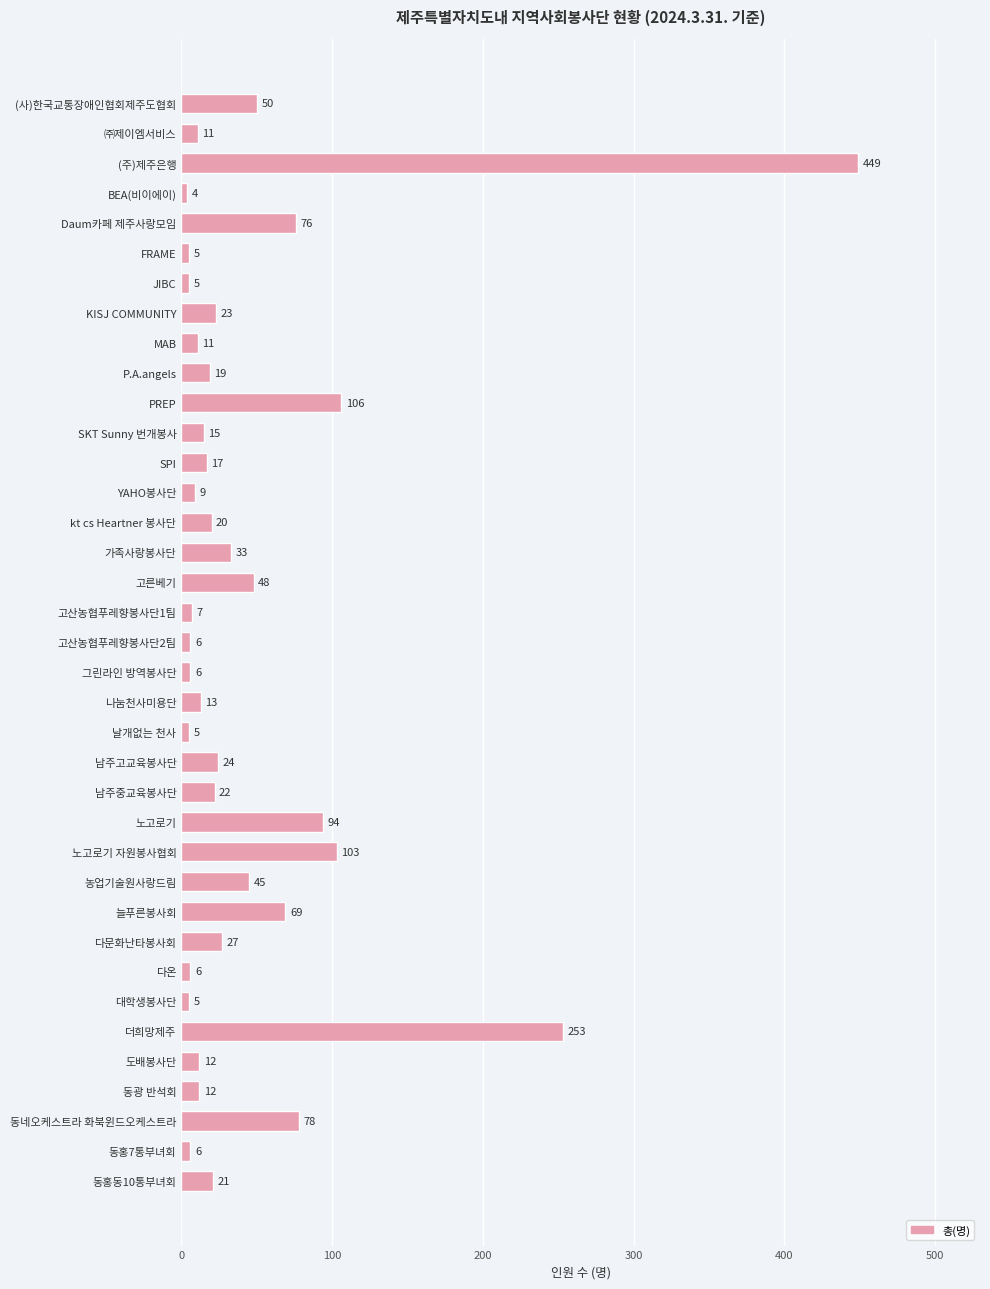

Is it true that the value at 고른베기 is 48?

True